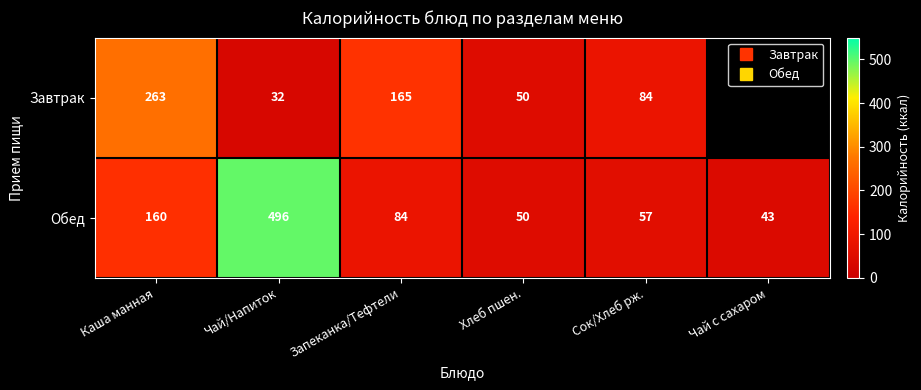

What is the difference between the highest and lowest values at Каша манная?

103.0